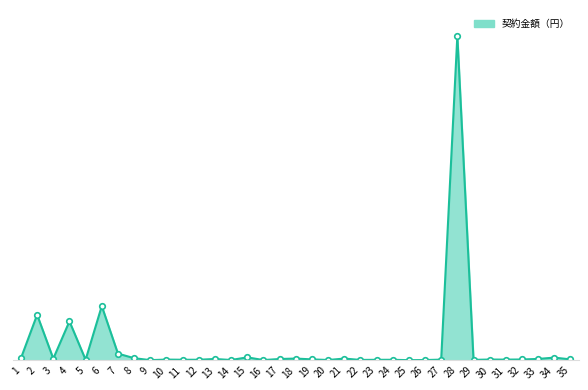

Rank the categories by value from highest to lowest.

28, 6, 2, 4, 7, 15, 34, 1, 8, 18, 21, 3, 33, 13, 17, 19, 35, 32, 30, 10, 31, 27, 11, 12, 5, 24, 23, 29, 22, 20, 14, 26, 16, 9, 25